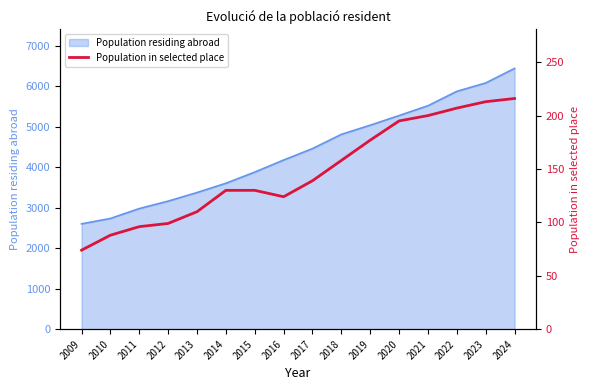

List the series in order of their overall mean, lowest first.

Population in selected place, Population residing abroad line